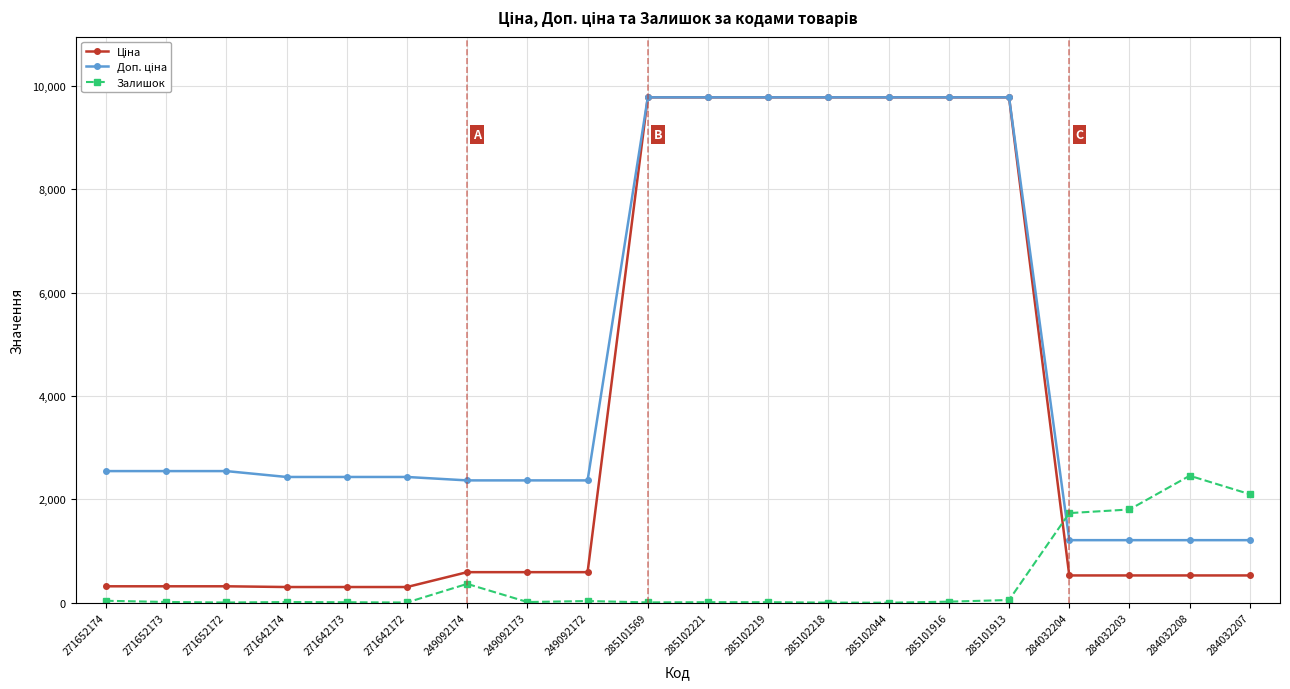

At how many categories does at least one series exceed 3851?

7